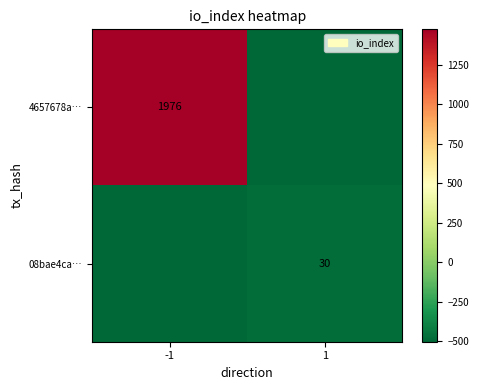

What is the spread (max minus min) of values at 1?

30.0